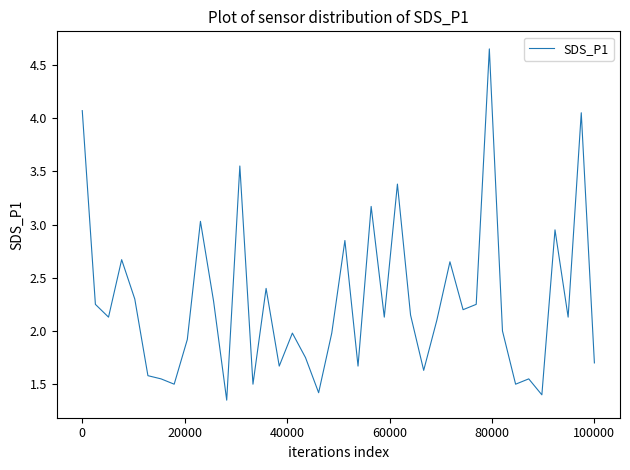

What is the difference between the maximum and minimum values?

3.3